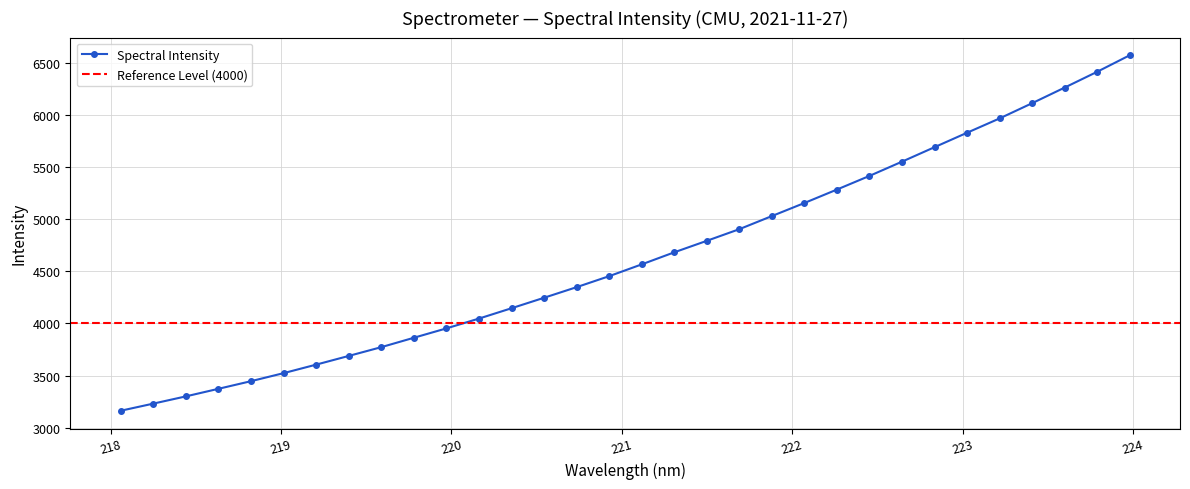

The chart shows a value of 5413.9 at 222.4538. True or false?

True